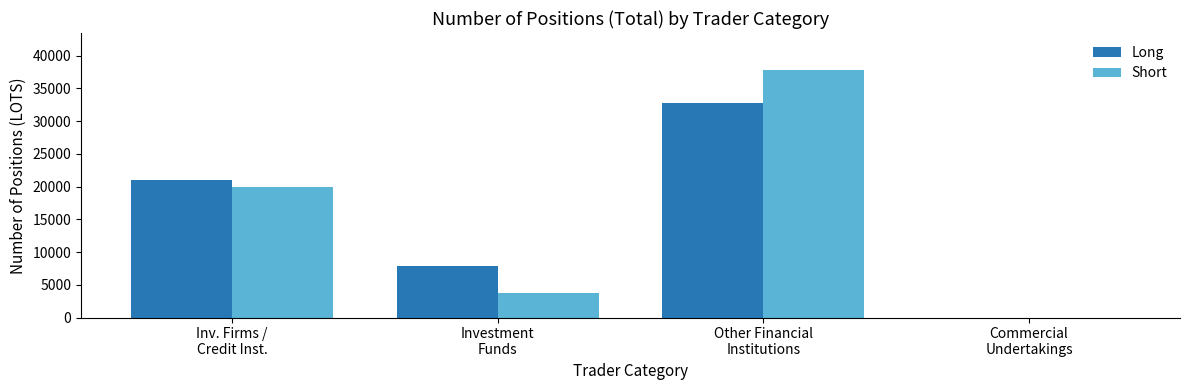

Is it true that Long equals 33125.9 at Inv. Firms /
Credit Inst.?

False